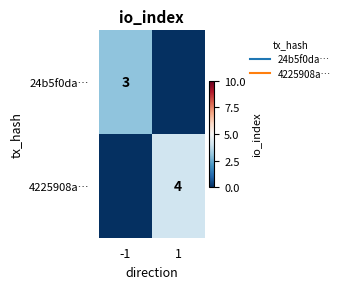

What is the difference between the maximum and minimum values in the 24b5f0da… series?

3